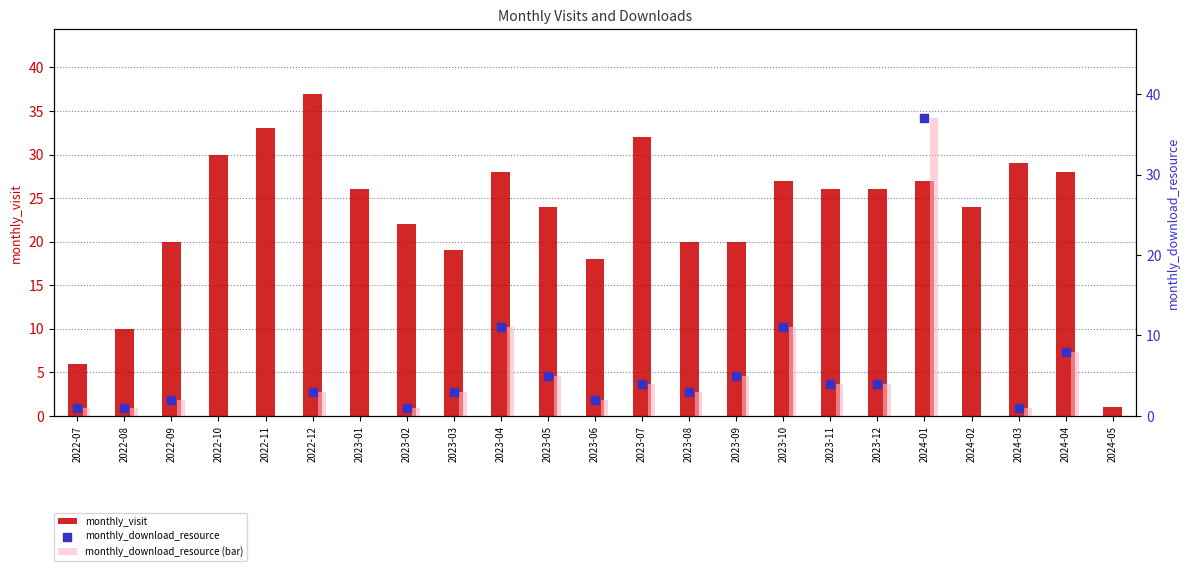

Which series has the largest Y range (max minus min)?

monthly_download_resource (bar)